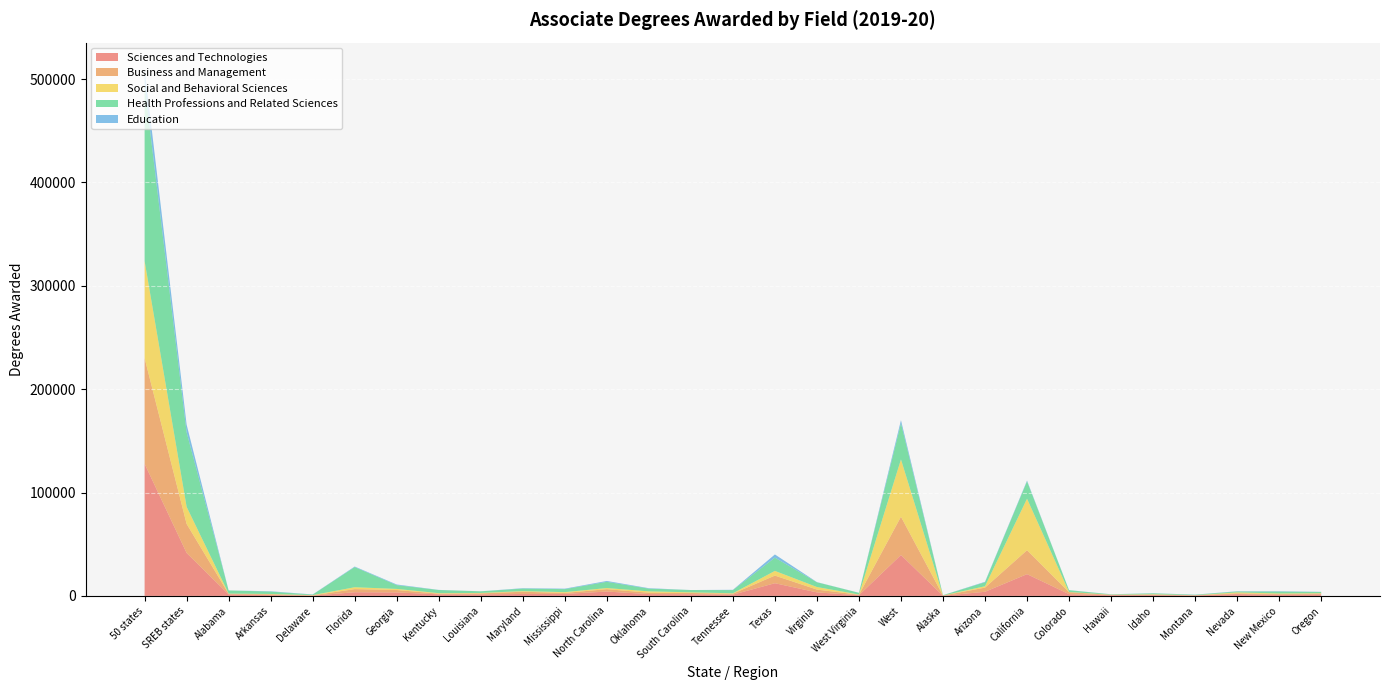

Reading left to right, list all the values displayed in this chart.

Sciences and Technologies: 127811	41569	1468	790	299	3558	3361	1551	1512	1881	1927	4221	1774	1619	1227	12297	3416	668	39584	177	4000	21061	1711	737	800	453	1737	1101	1450
Business and Management: 102256	28073	562	788	240	3035	2351	612	945	2170	977	2296	1331	1218	970	7367	2724	487	37021	197	4031	23132	1912	282	458	191	736	685	816
Social and Behavioral Sciences: 93901	16515	238	310	248	1809	1062	500	421	587	737	1105	1301	648	353	4524	2473	199	55416	54	1334	49828	180	191	398	59	935	592	409
Health Professions and Related Sciences: 169938	72124	3050	2298	488	19503	3654	3070	1581	2486	2928	6025	2645	2210	3100	12860	4581	1645	34990	294	3875	16830	1742	308	832	444	898	1818	1164
Education: 15845	7395	1	317	166	522	626	97	21	360	464	832	425	6	266	3061	173	58	2983	14	448	733	79	100	125	109	216	337	130